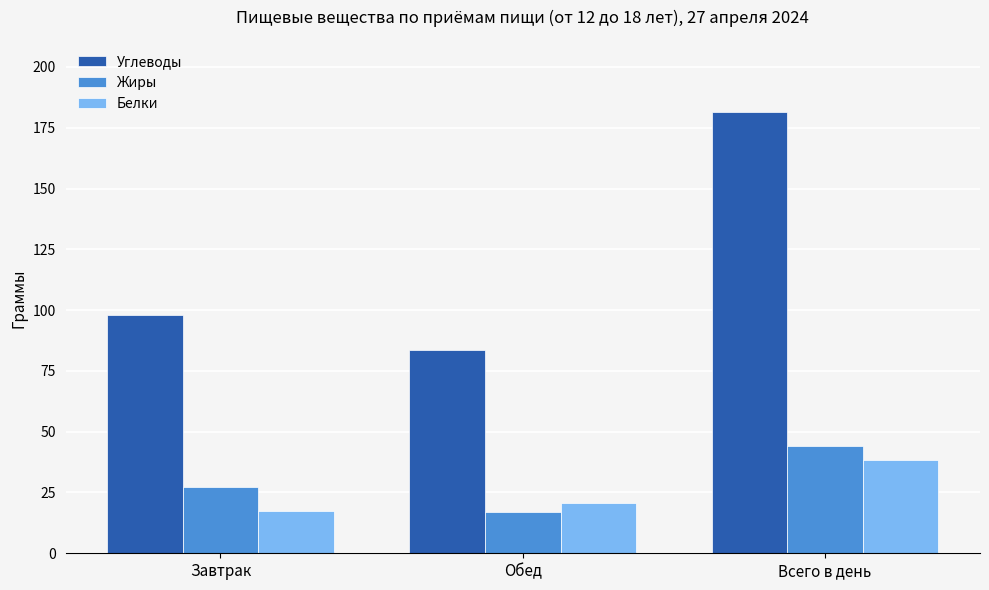

How many data points in Белки are above 20?

2